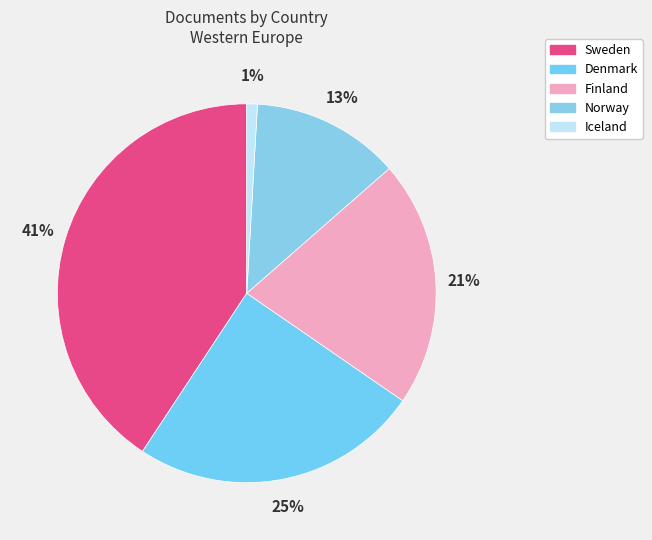

Count the number of slices in the pie.

5